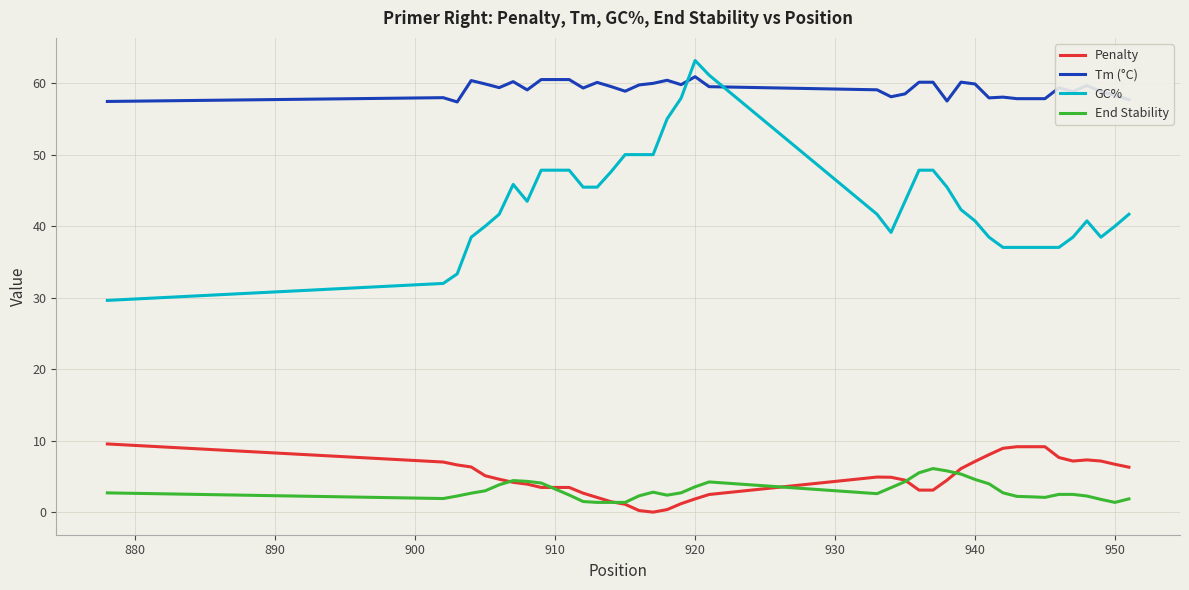

Which series has the largest range (max minus min)?

GC%